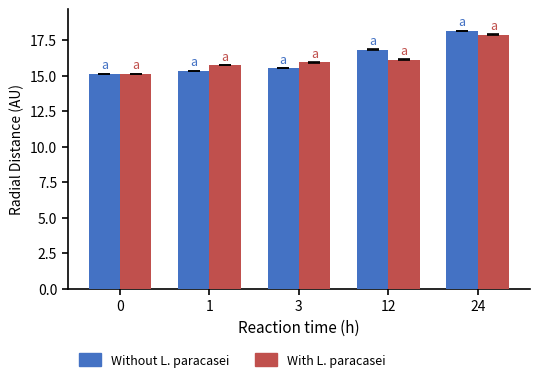

The Without L. paracasei series shows 5.6 at 24. True or false?

False